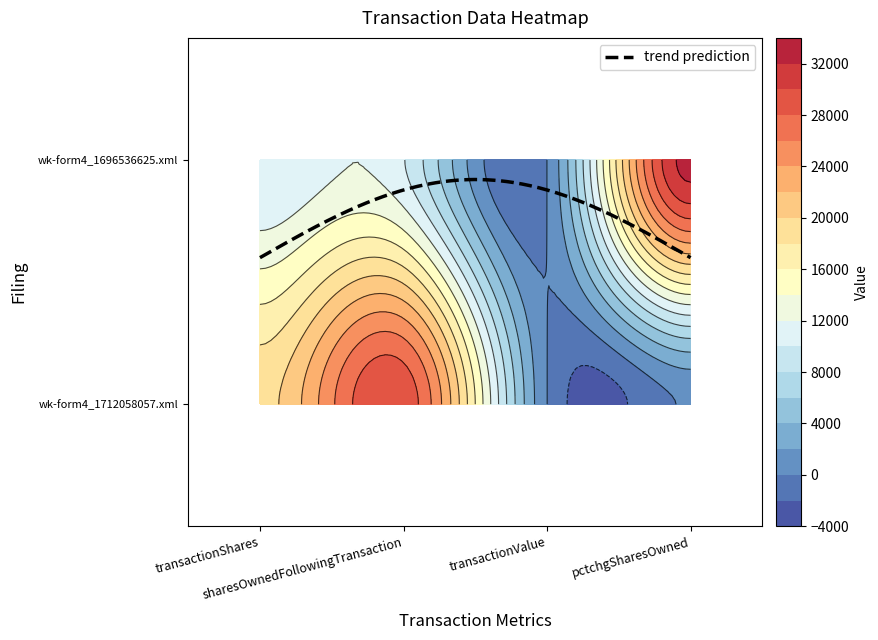

How many values in the wk-form4_1696536625.xml series exceed 10125?

1